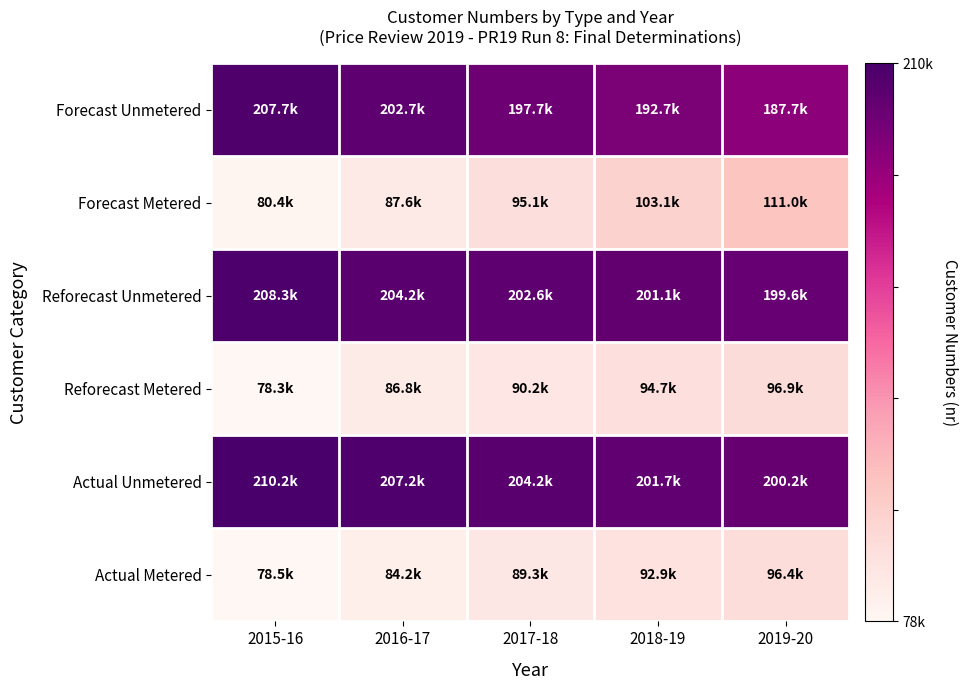

How many data points does each series have?

5